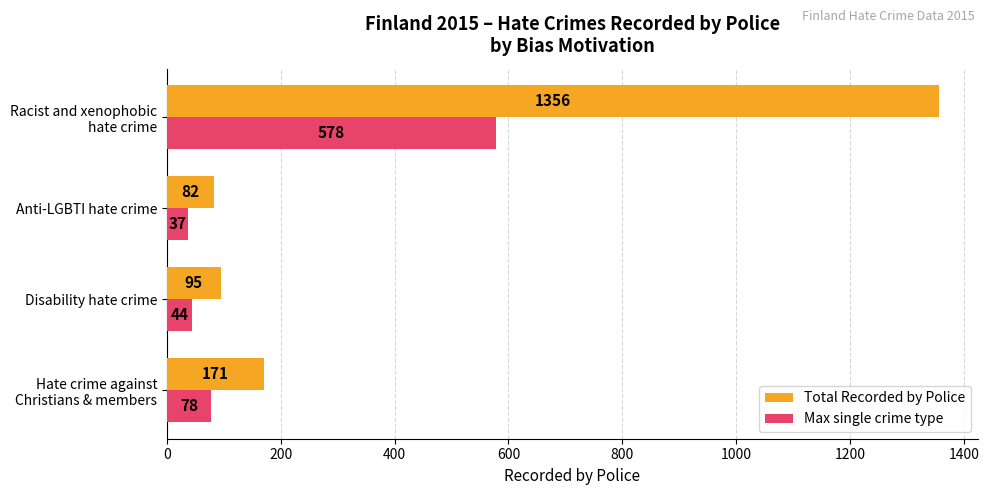

What is the difference between the maximum and minimum values in the Max single crime type series?

541